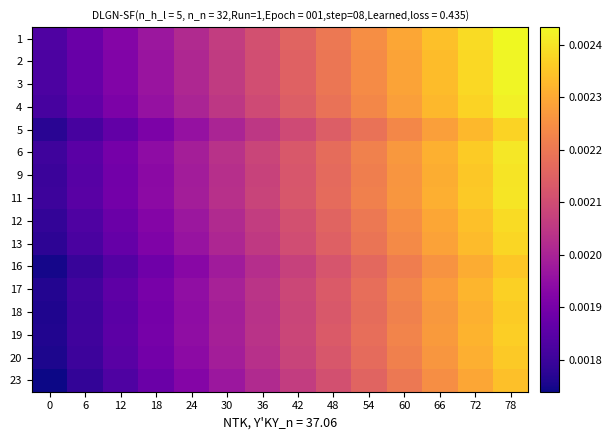

Count the number of data series in this chart.

16